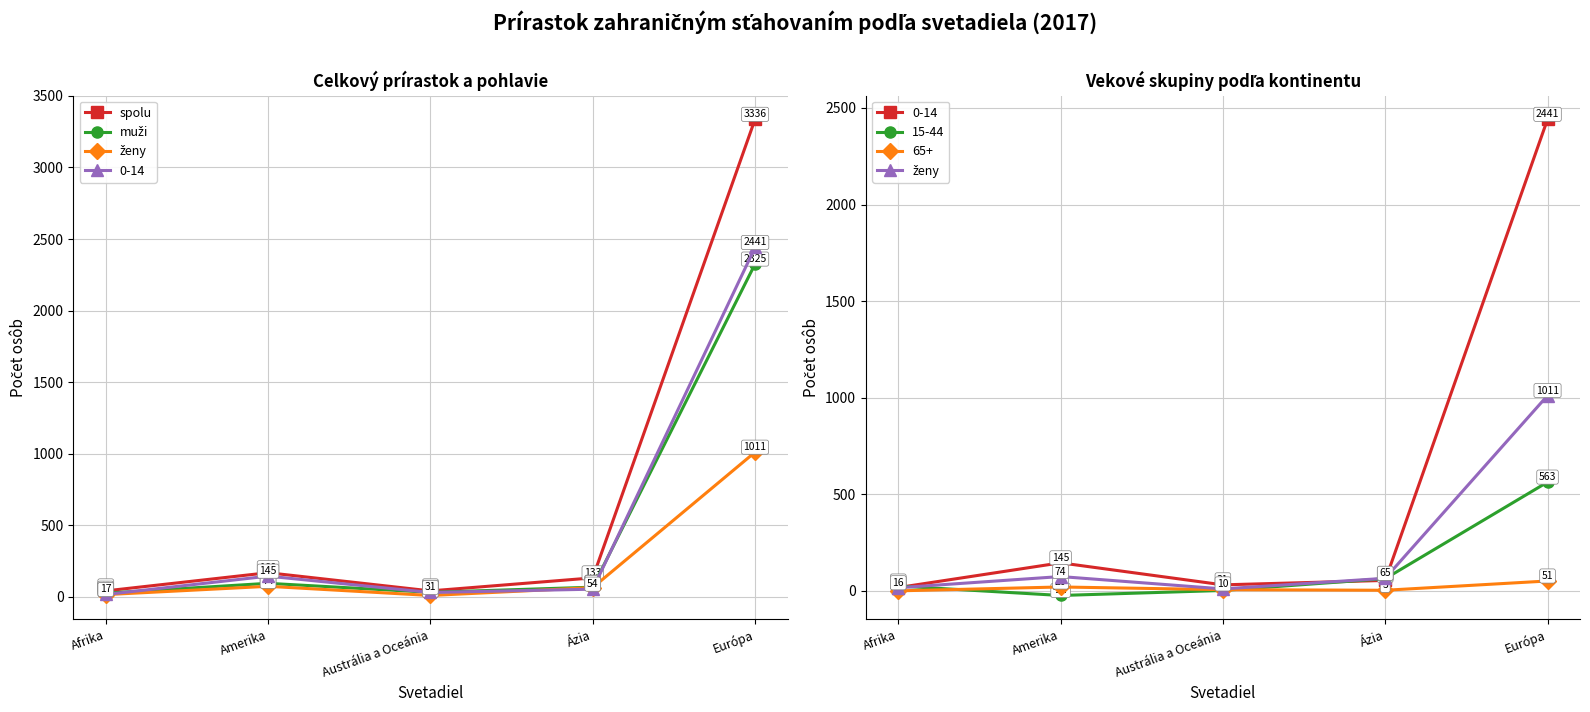

Where does the muži series first go above 68?

Amerika